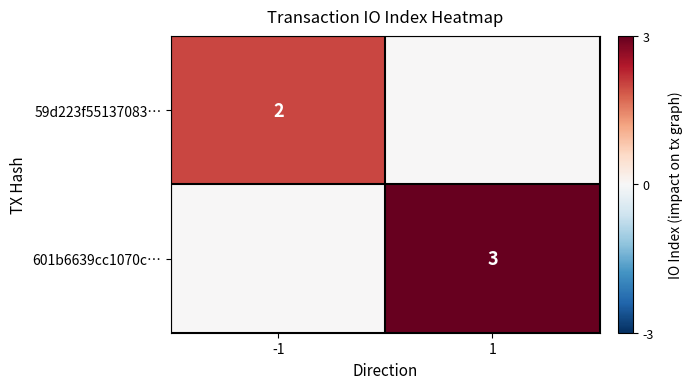

Is the value of 59d223f55137083… at -1 greater than the value of 601b6639cc1070c… at 1?

No